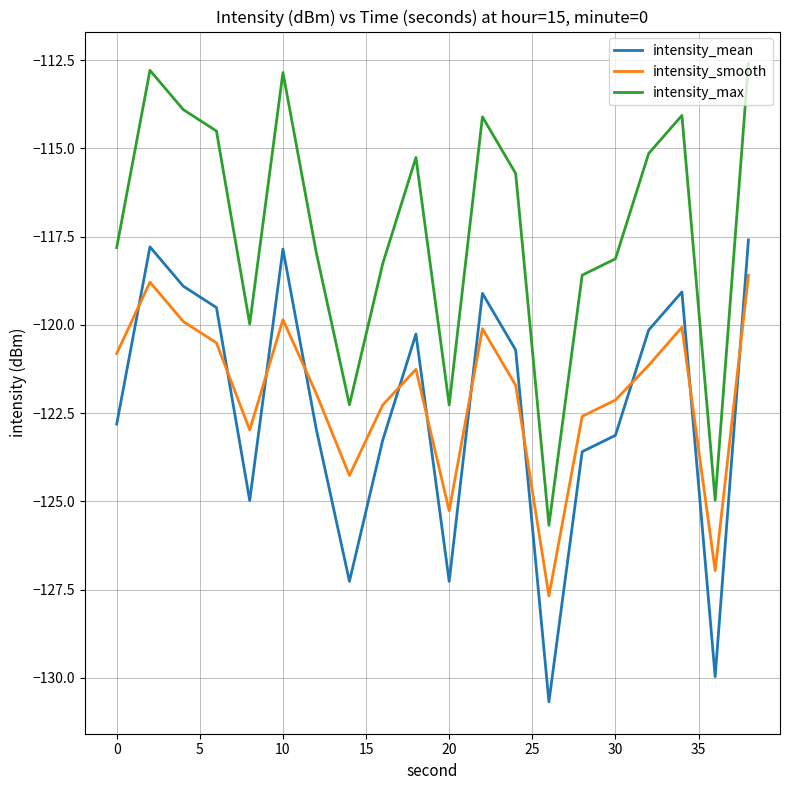

How many lines are shown in the chart?

3